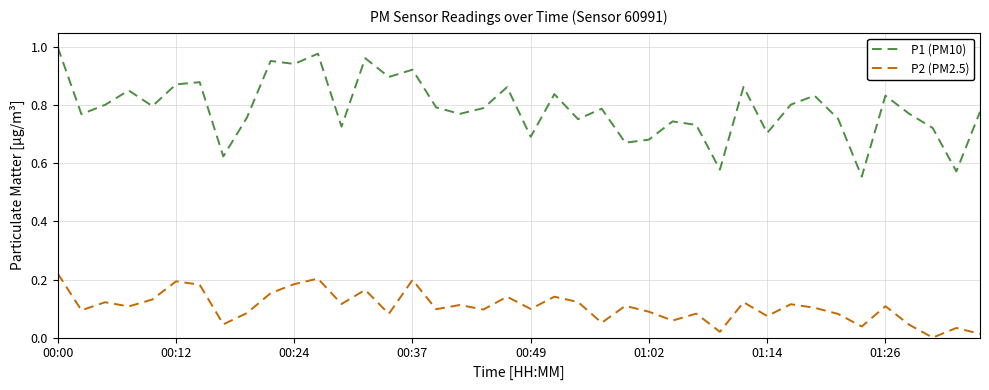

Which series has the widest spread of values?

P1 (PM10)